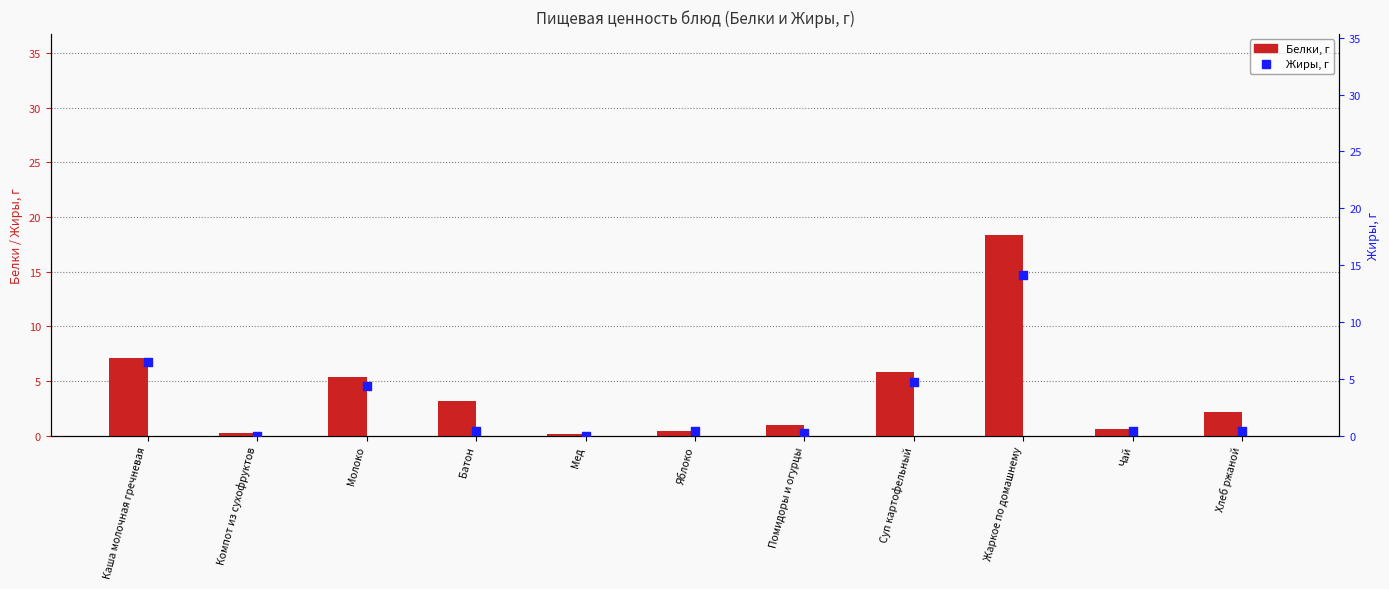

At which category is the sum across all series the highest?

Жаркое по домашнему